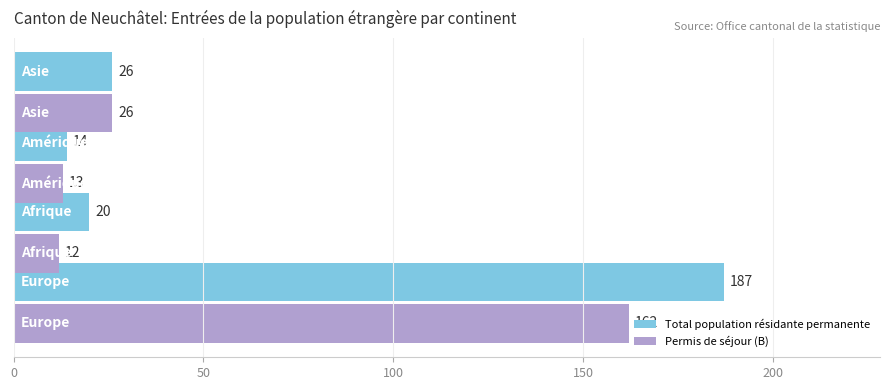

What is the maximum value for Permis de séjour (B)?

162